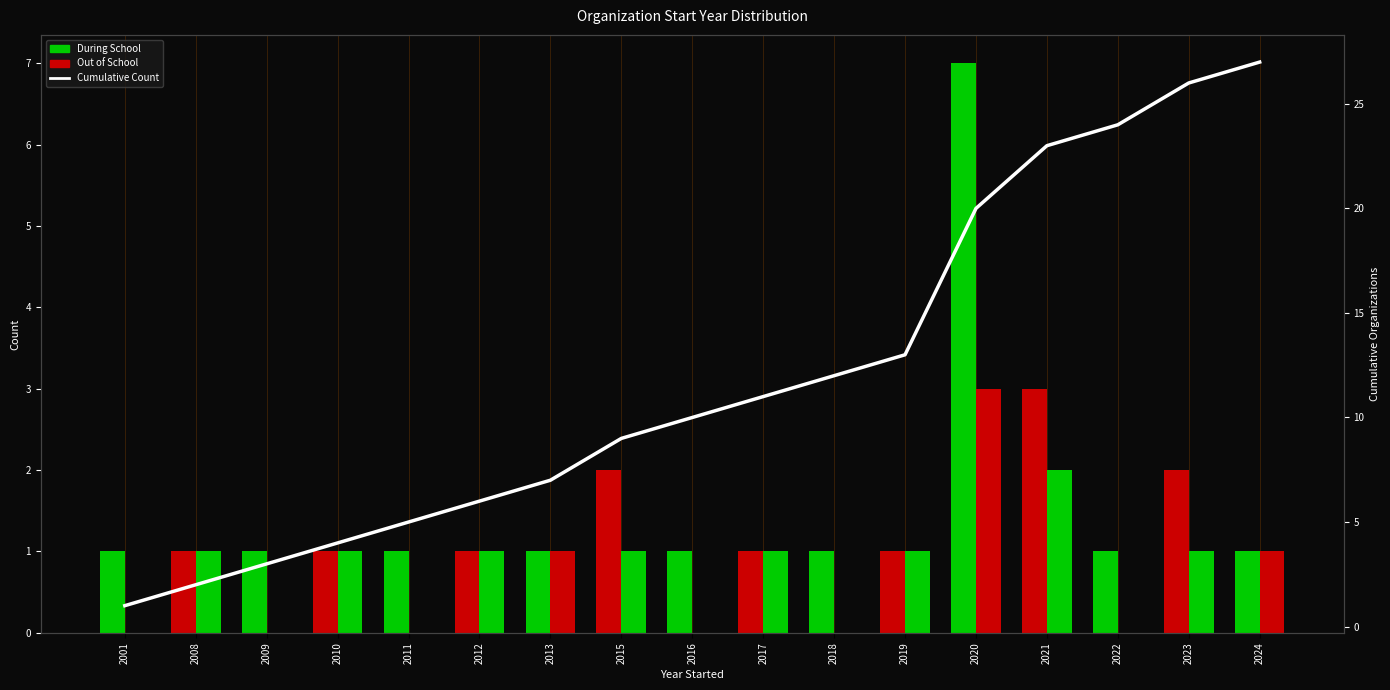

Which category has the highest value across all series?

2024